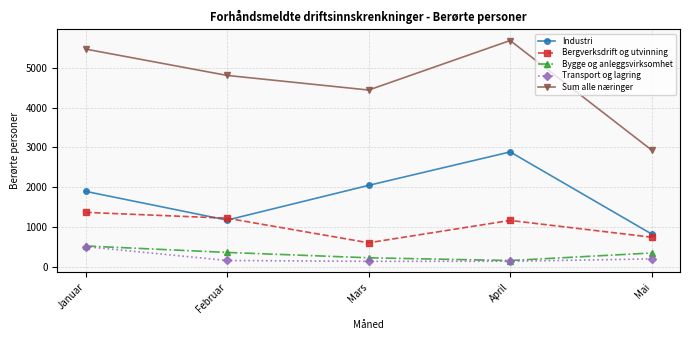

How many interior local valleys does the Sum alle næringer series have?

1